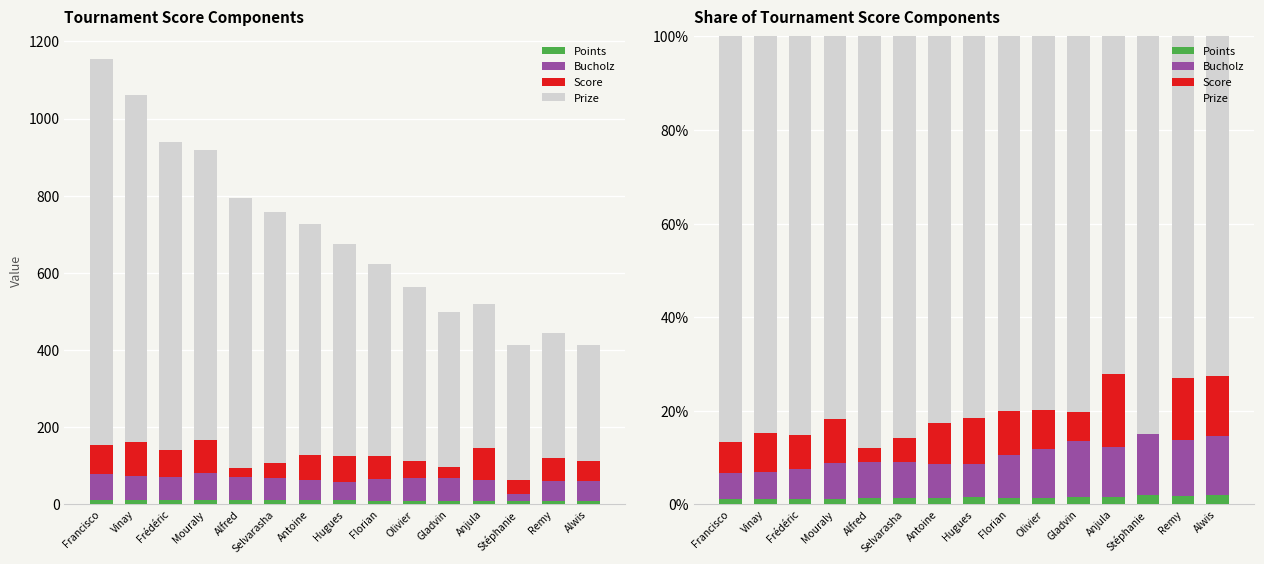

What is the spread (max minus min) of values at Vinay?

83.6